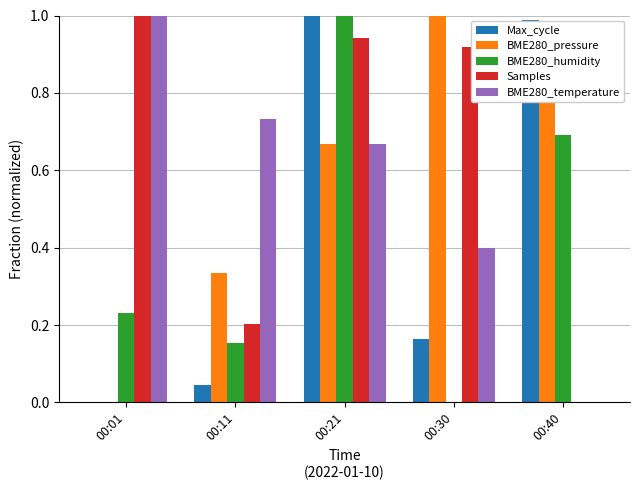

How many series are shown in this chart?

5